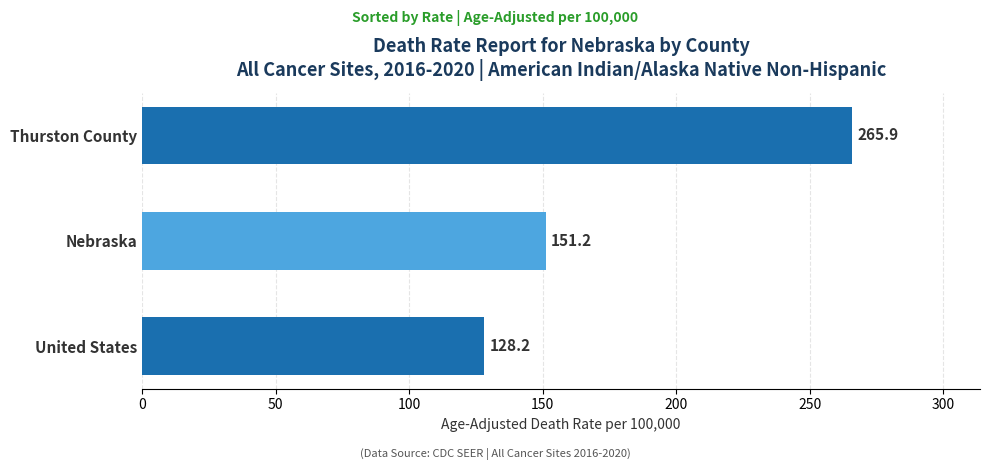

At which category does the chart reach its peak across all series?

Thurston County